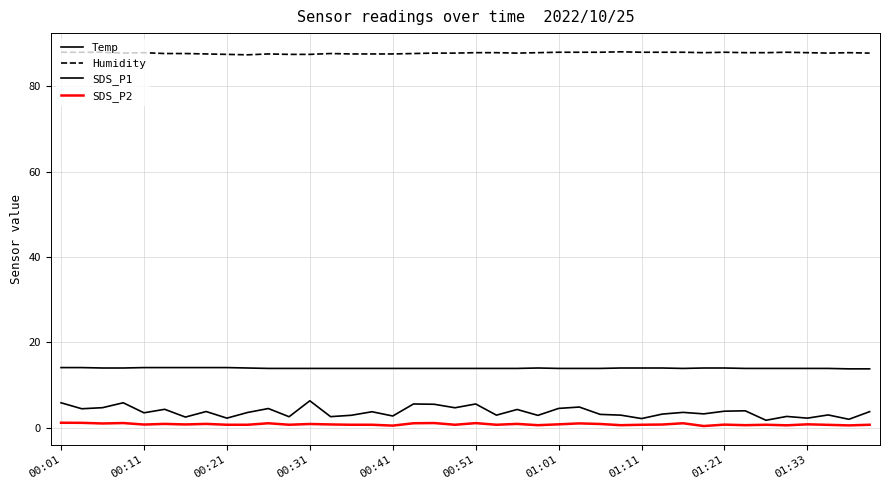

Which series has the largest range (max minus min)?

SDS_P1